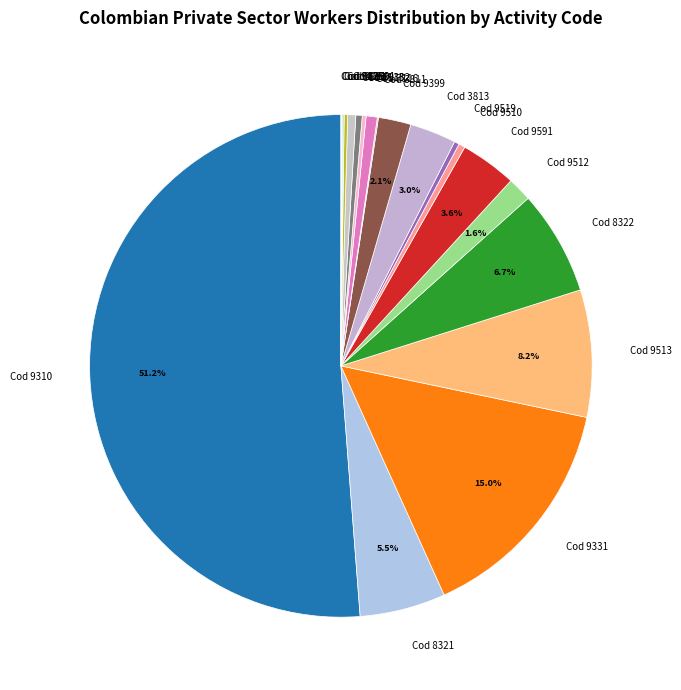

Combined, do Cod 9519 and Cod 8322 account for over 50%?

No